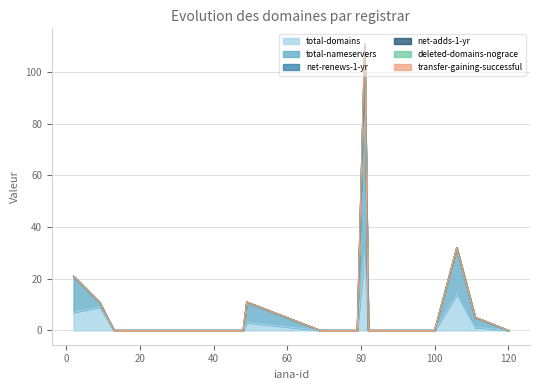

True or false: net-renews-1-yr and total-domains intersect in this chart.

False